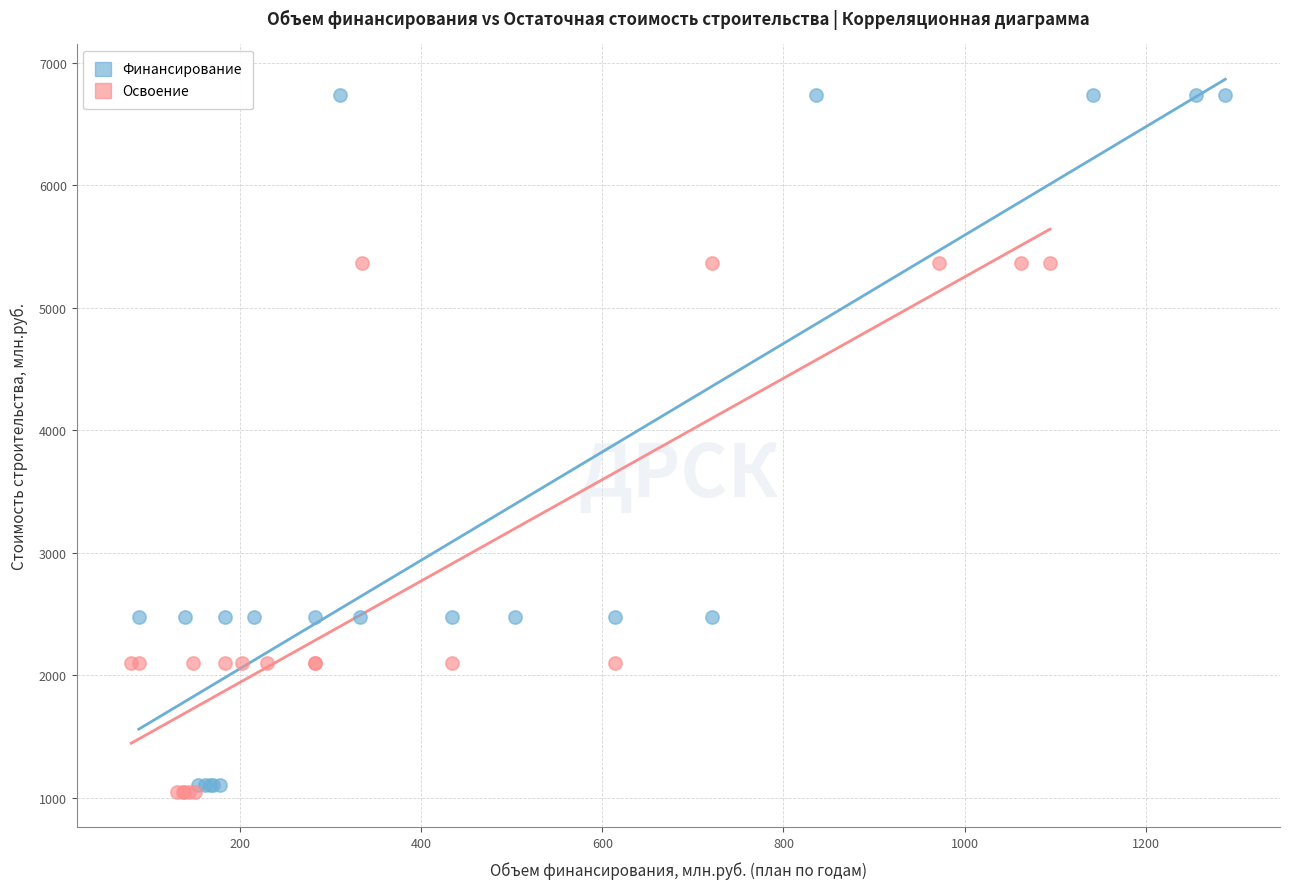

Which series has the widest spread of Y values?

Финансирование